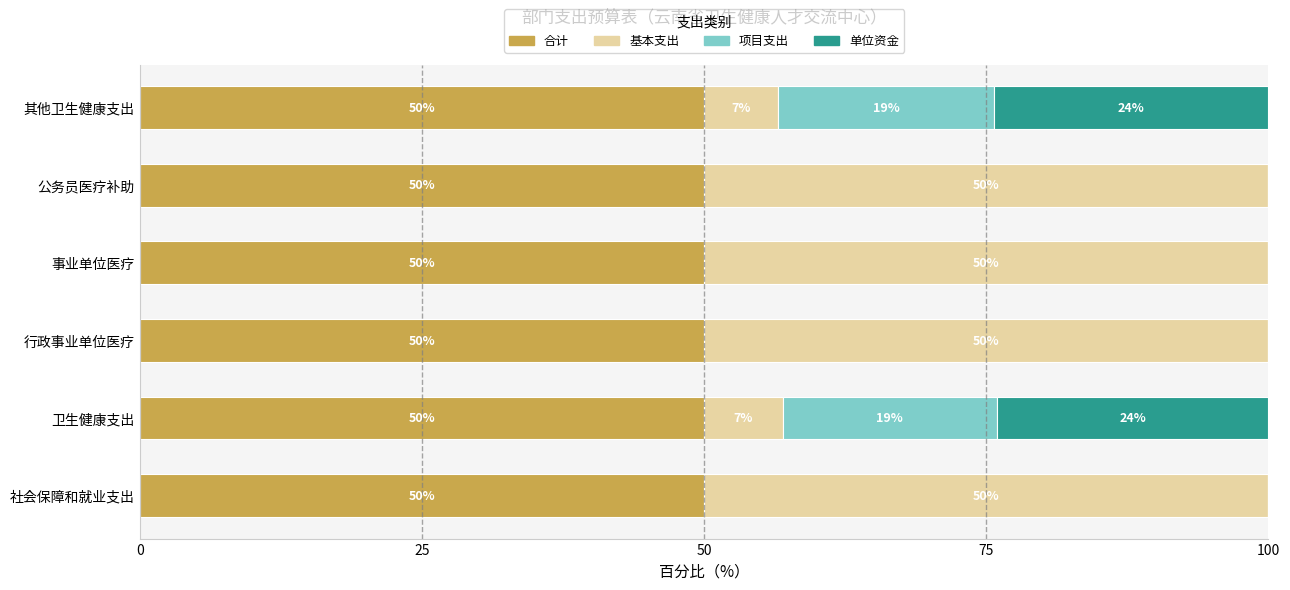

What is the sum of all 合计 values?

300.0